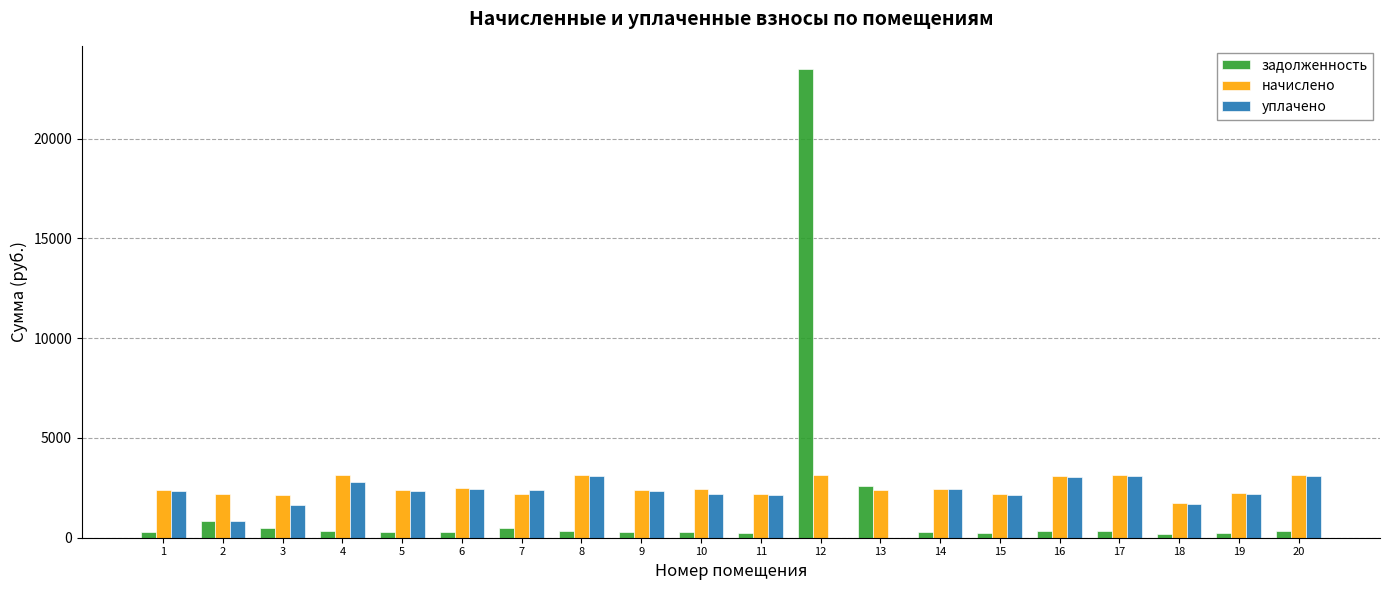

What is the sum of all задолженность values?

32129.8